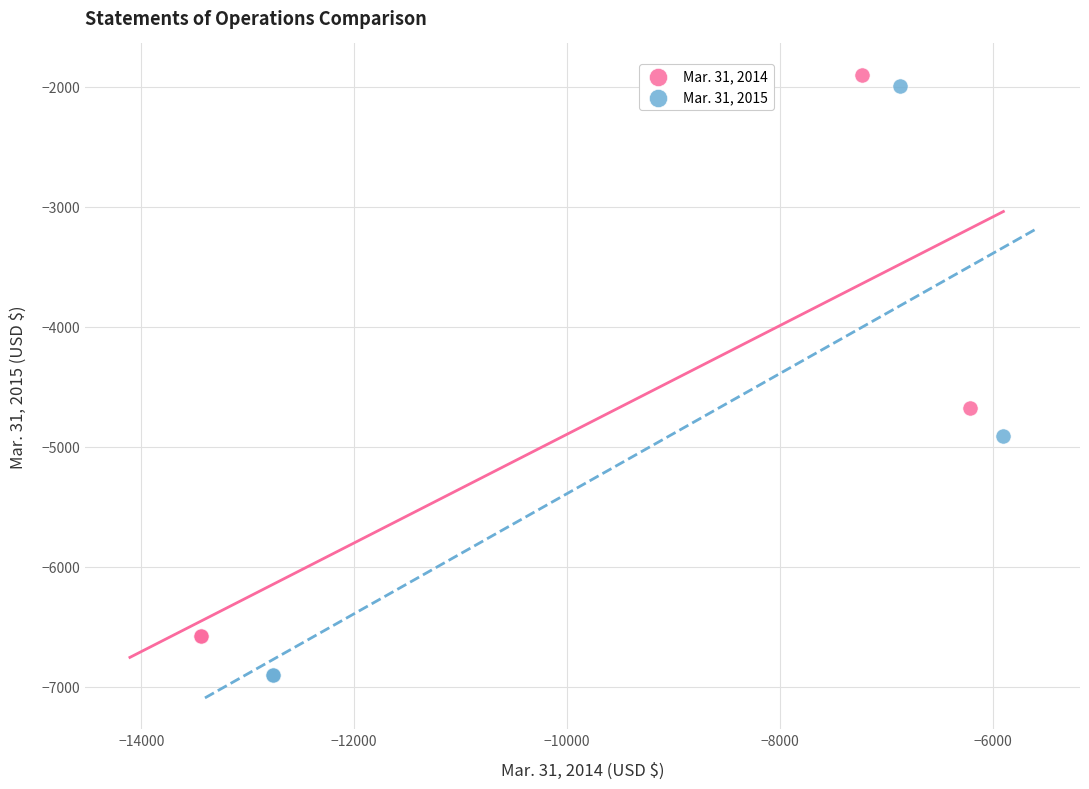

Which series has the widest spread of Y values?

Mar. 31, 2015